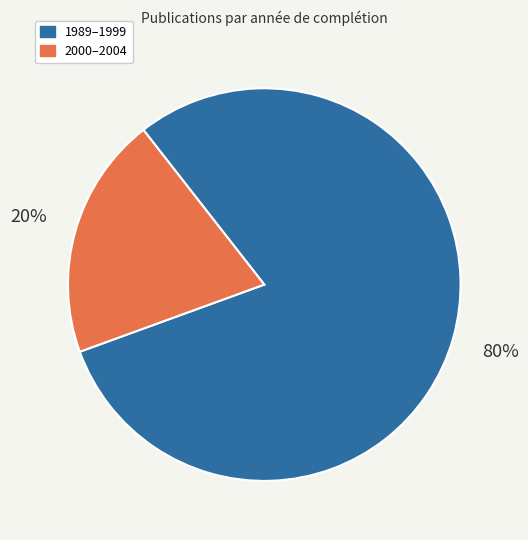

To the nearest percent, what is the average slice percentage?

50%